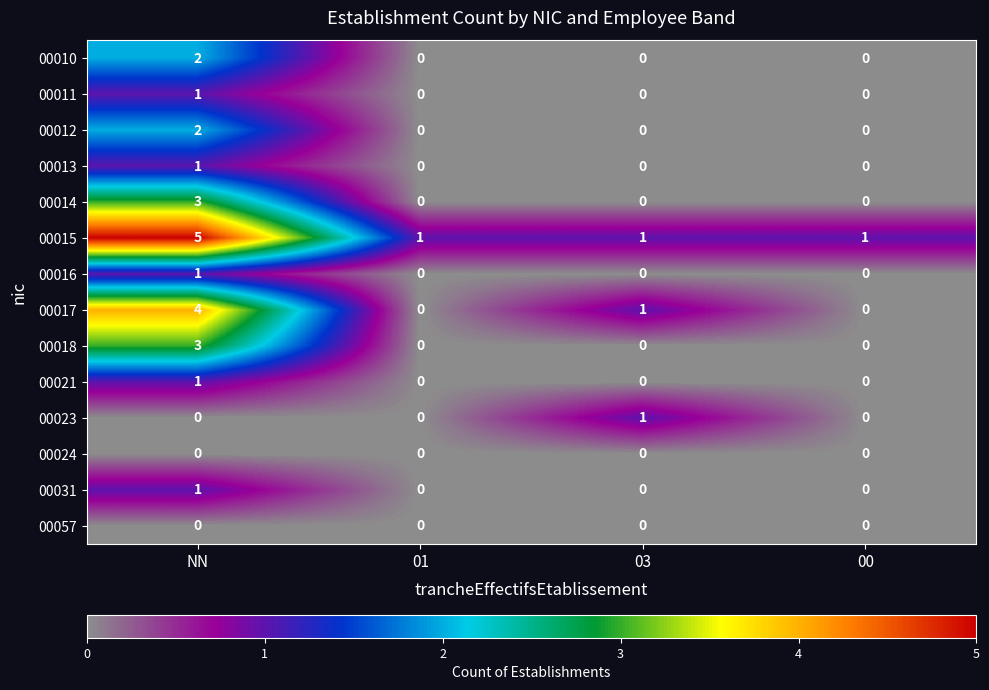

What is the maximum value for 00014?

3